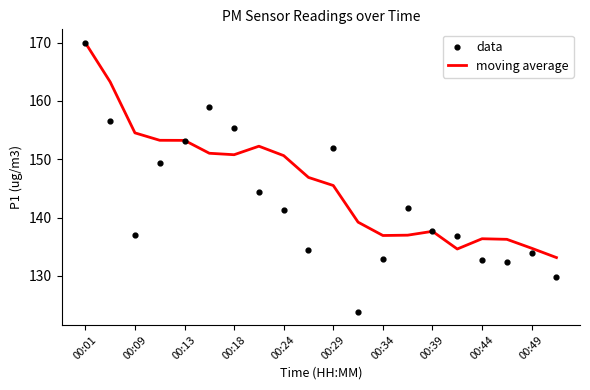

The moving average series shows 102.7 at 00:13. True or false?

False